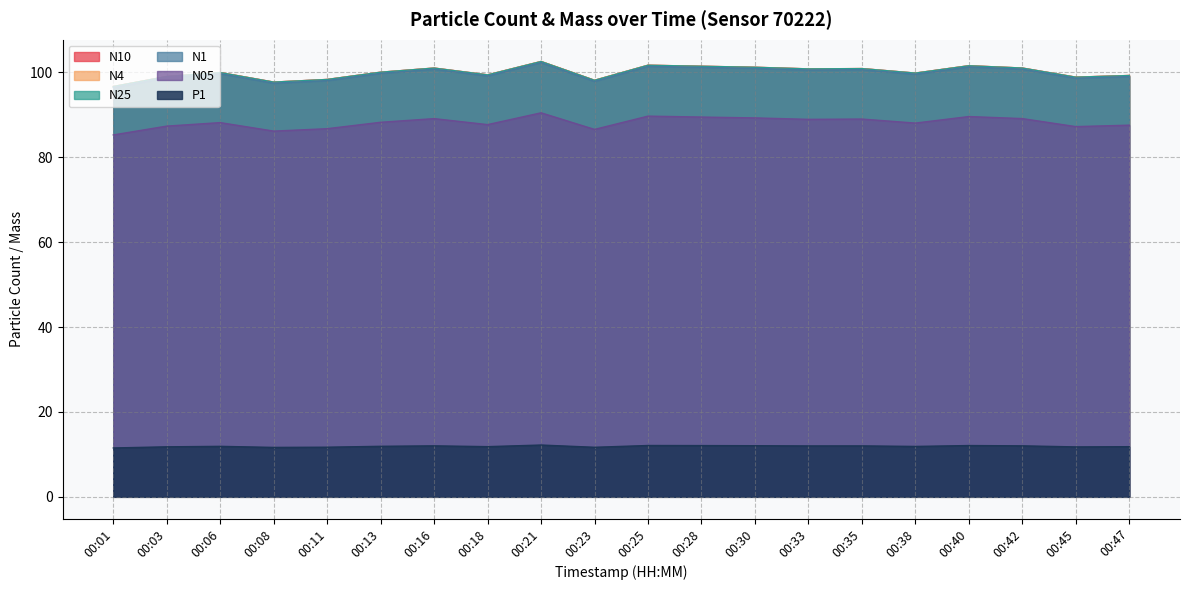

At how many categories does at least one series exceed 84?

20